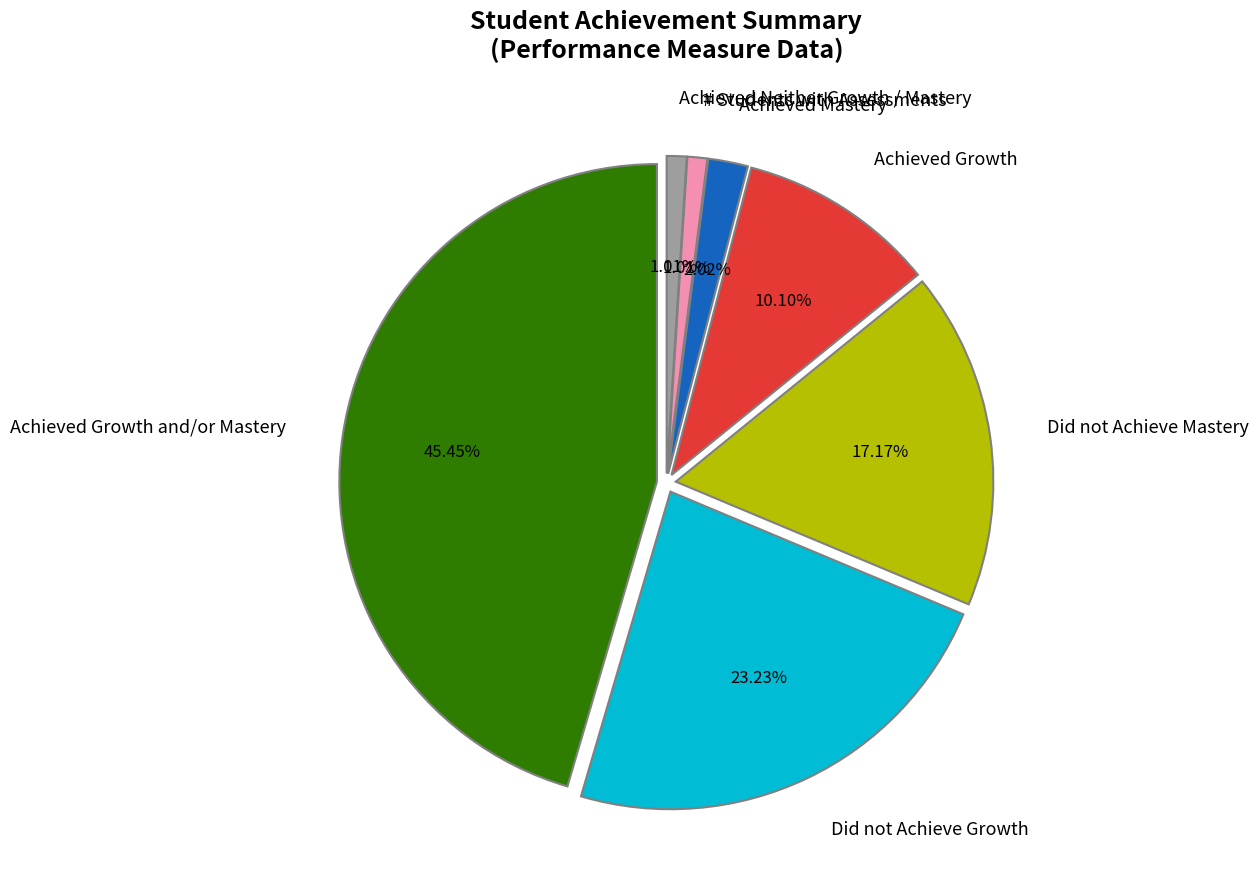

Does Achieved Growth account for over 50% of the chart?

No